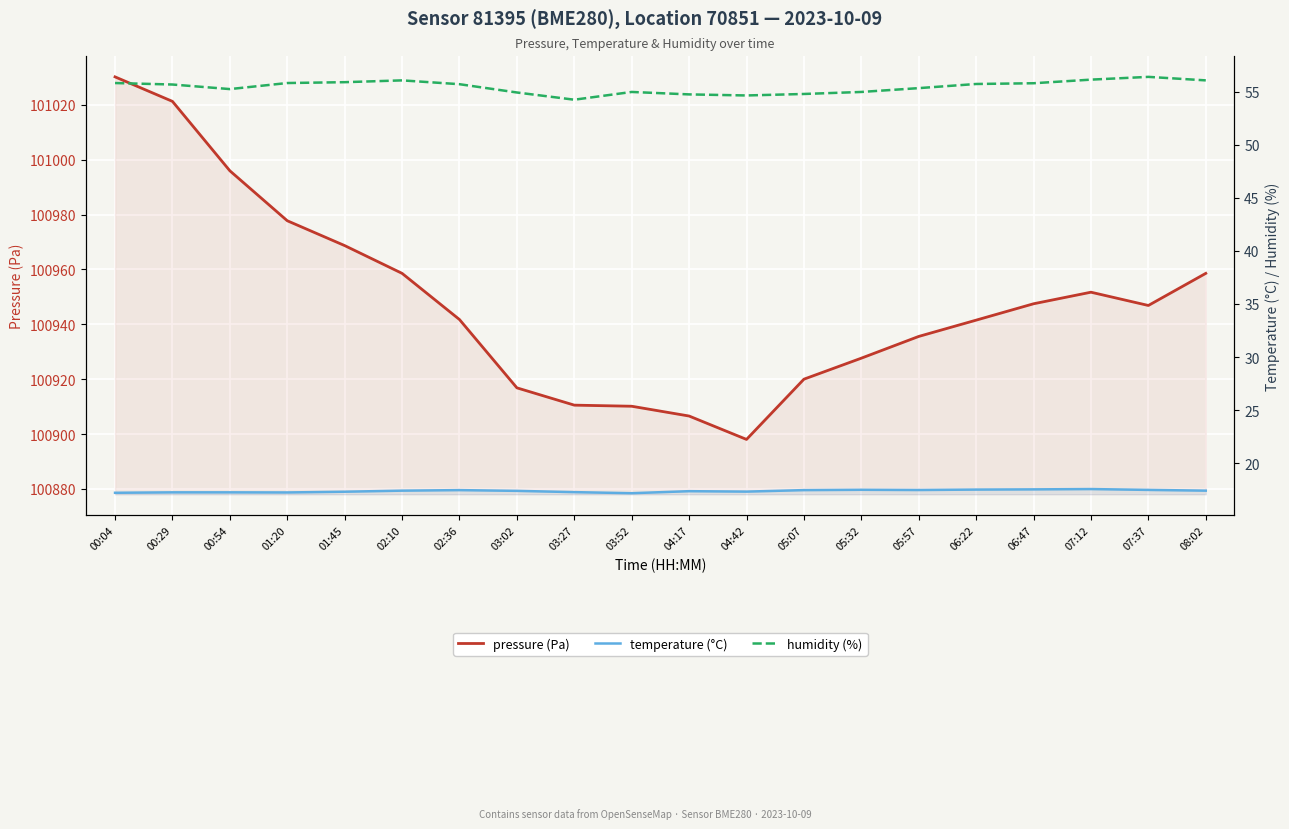

What is the approximate value of temperature (°C) at 02:10?

17.4